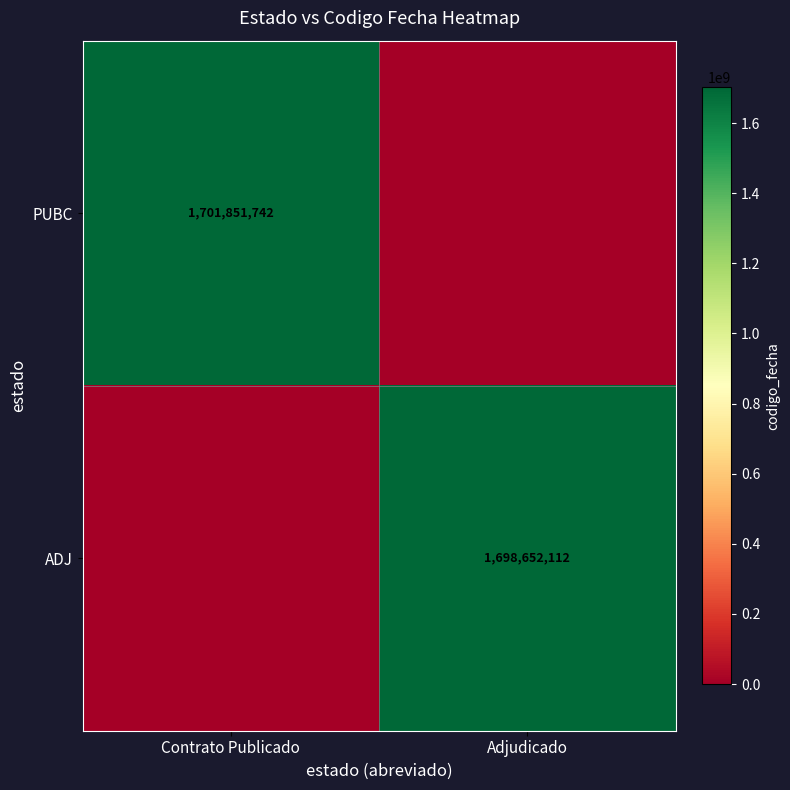

True or false: PUBC has a value of 3026294502 at Contrato Publicado.

False